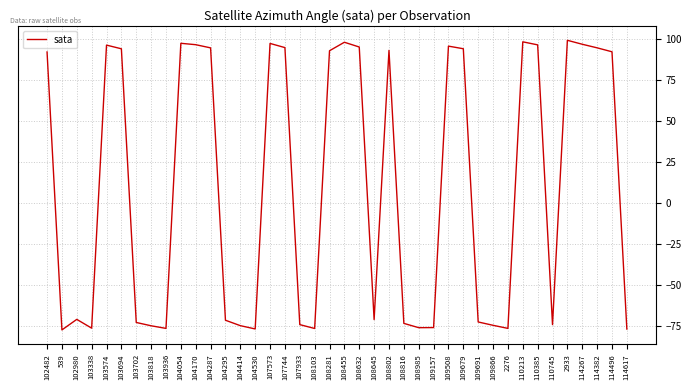

How many values are below 91?

20